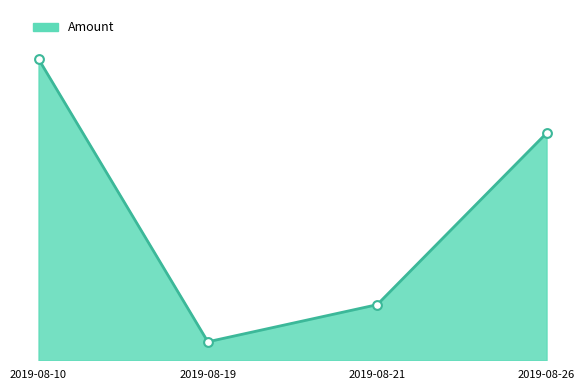

Which has a higher value, 2019-08-26 or 2019-08-10?

2019-08-10